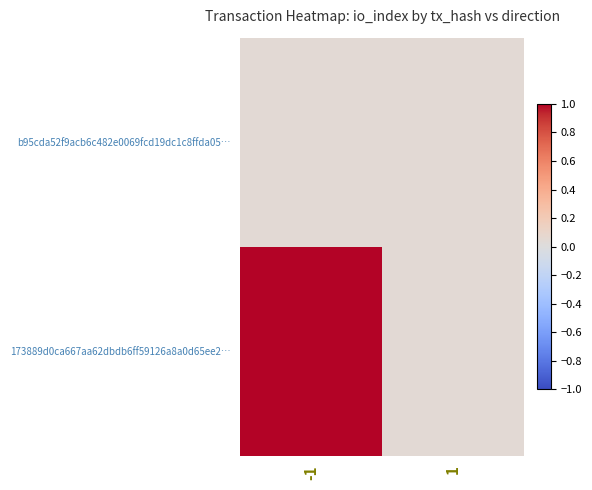

Reading left to right, what are all the values shown in this chart?

b95cda52f9acb6c482e0069fcd19dc1c8ffda05…: -1=0.0	1=0.0
173889d0ca667aa62dbdb6ff59126a8a0d65ee2…: -1=1.0	1=0.0